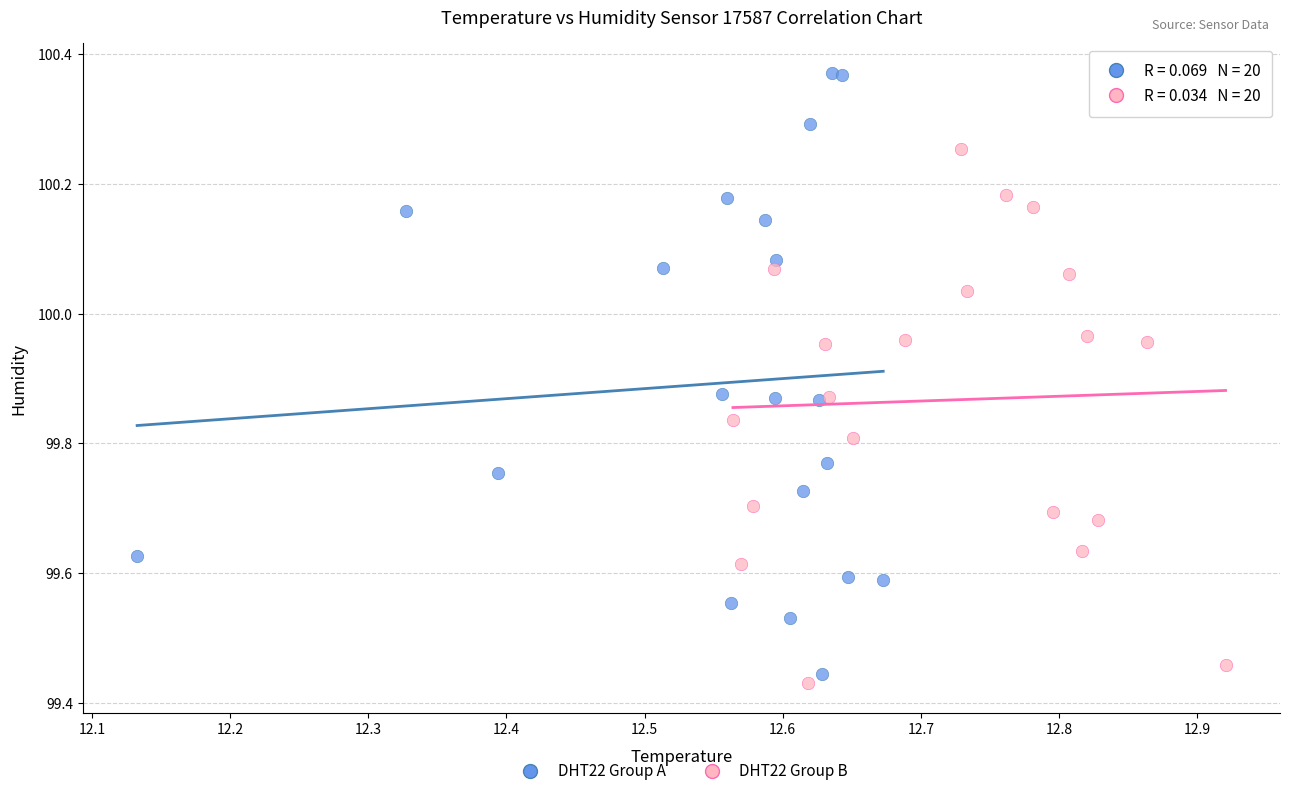

Which series contains the highest Y value?

DHT22 Group A